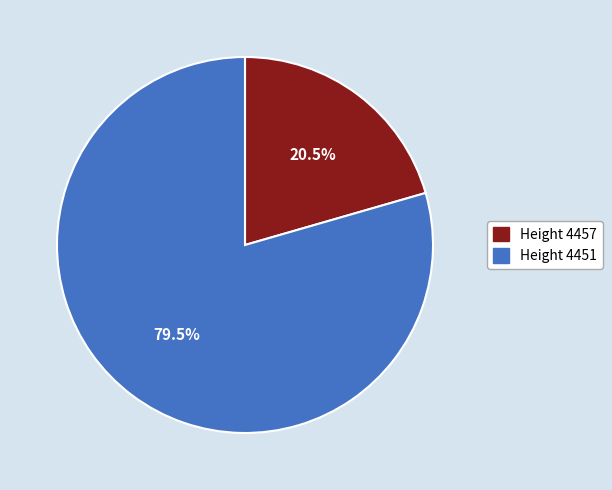

Does any single category account for the majority?

Yes